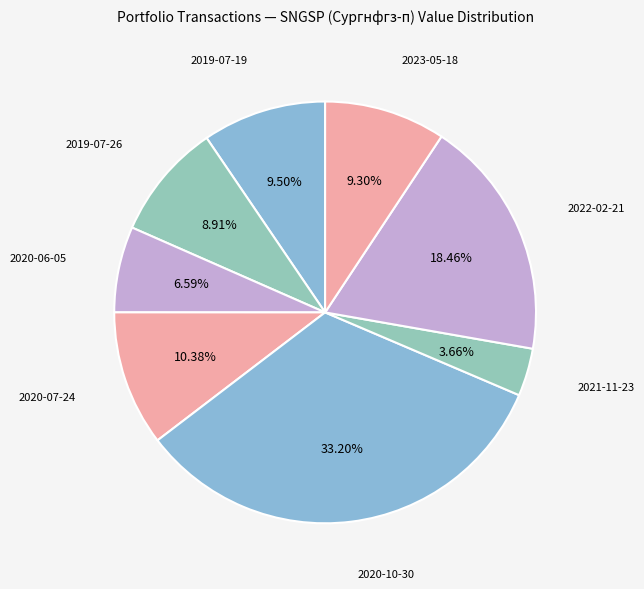

Is there any slice that represents more than half of the pie?

No